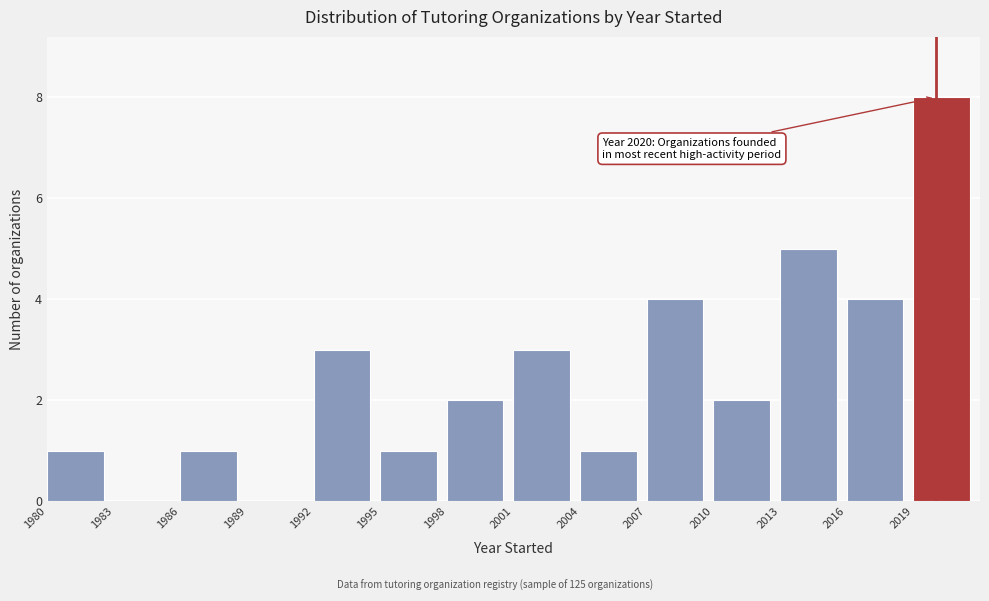

Which range on the x-axis has the tallest bar?

2019 to 2022